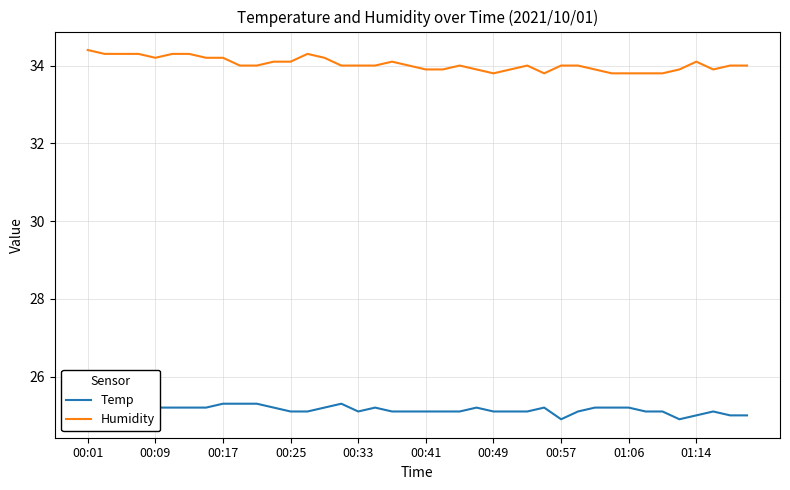

Rank the series by their average value, from lowest to highest.

Temp, Humidity